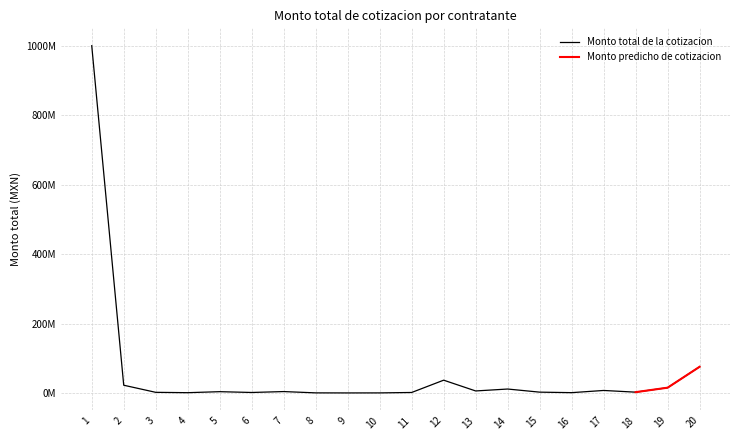

How many lines are shown in the chart?

2